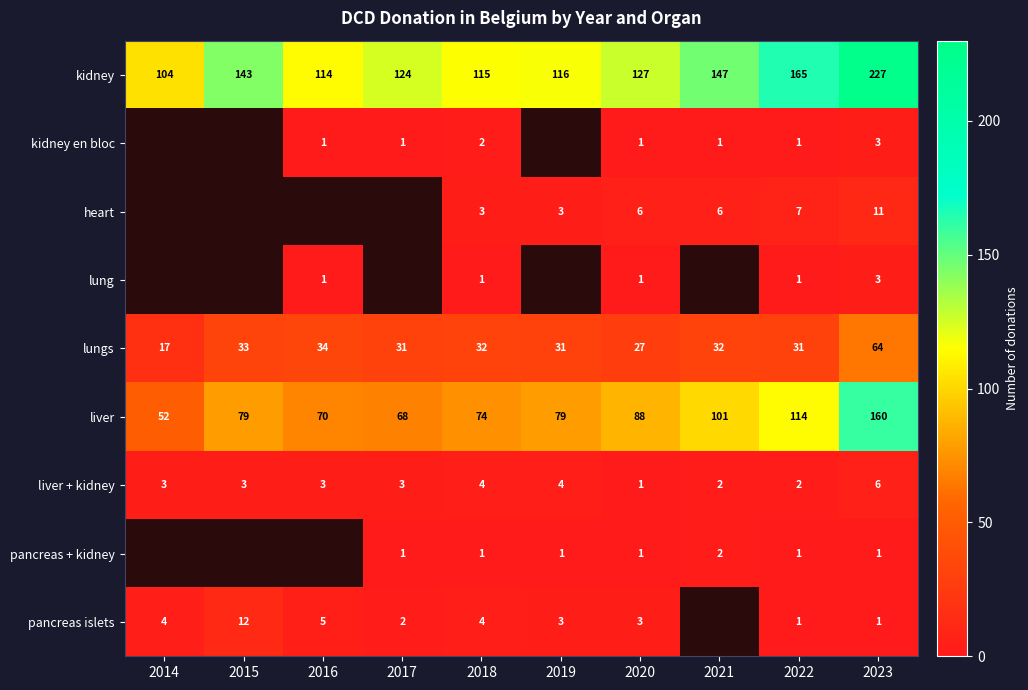

The liver series shows 49 at 2015. True or false?

False